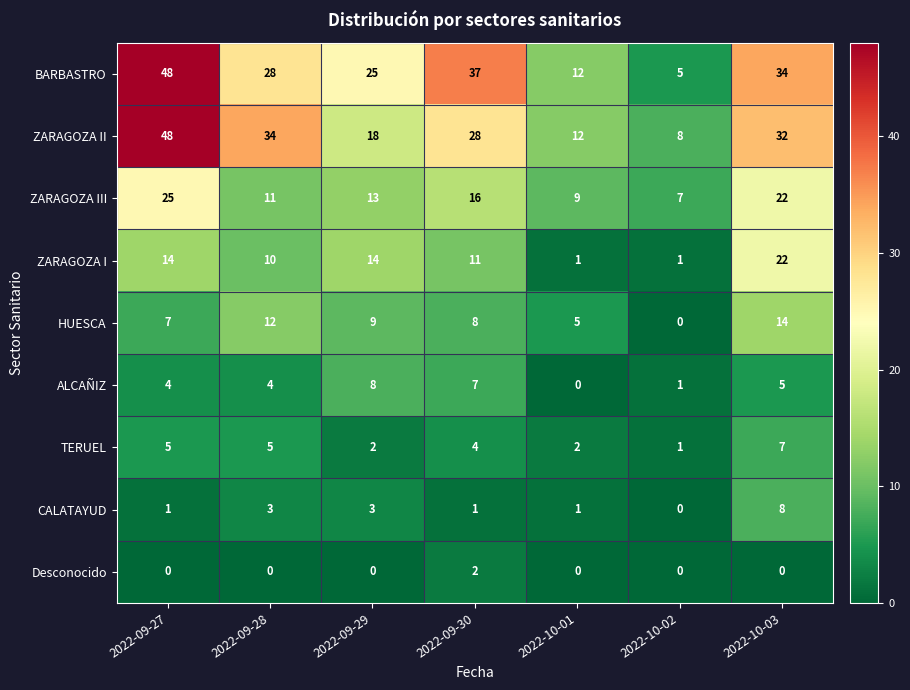

What is the maximum value shown in the chart?

48